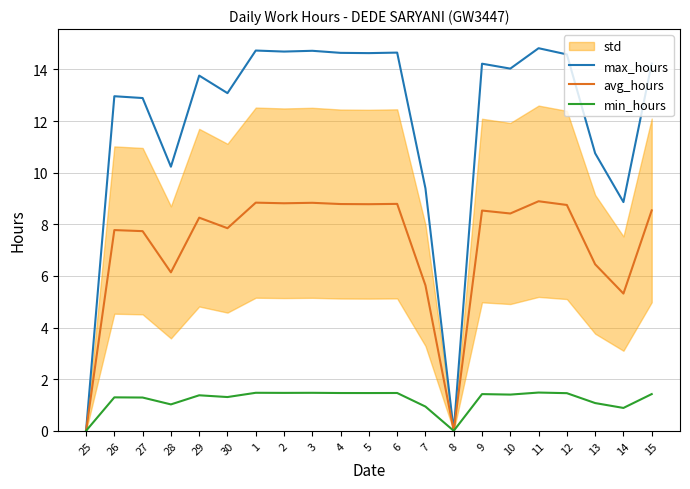

Where is the first local minimum for min_hours?

28